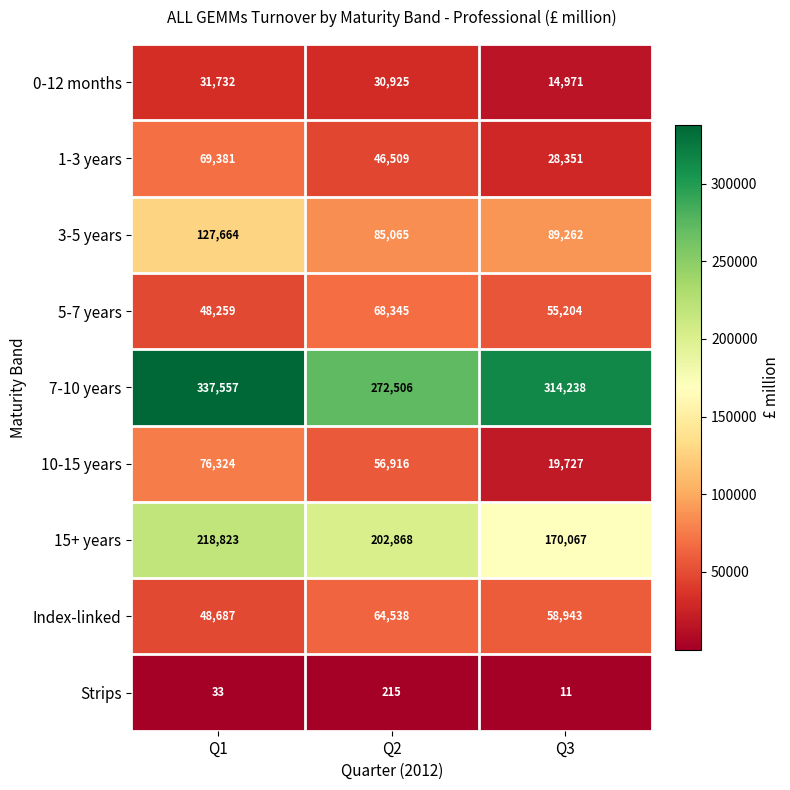

Which series has the largest range (max minus min)?

7-10 years